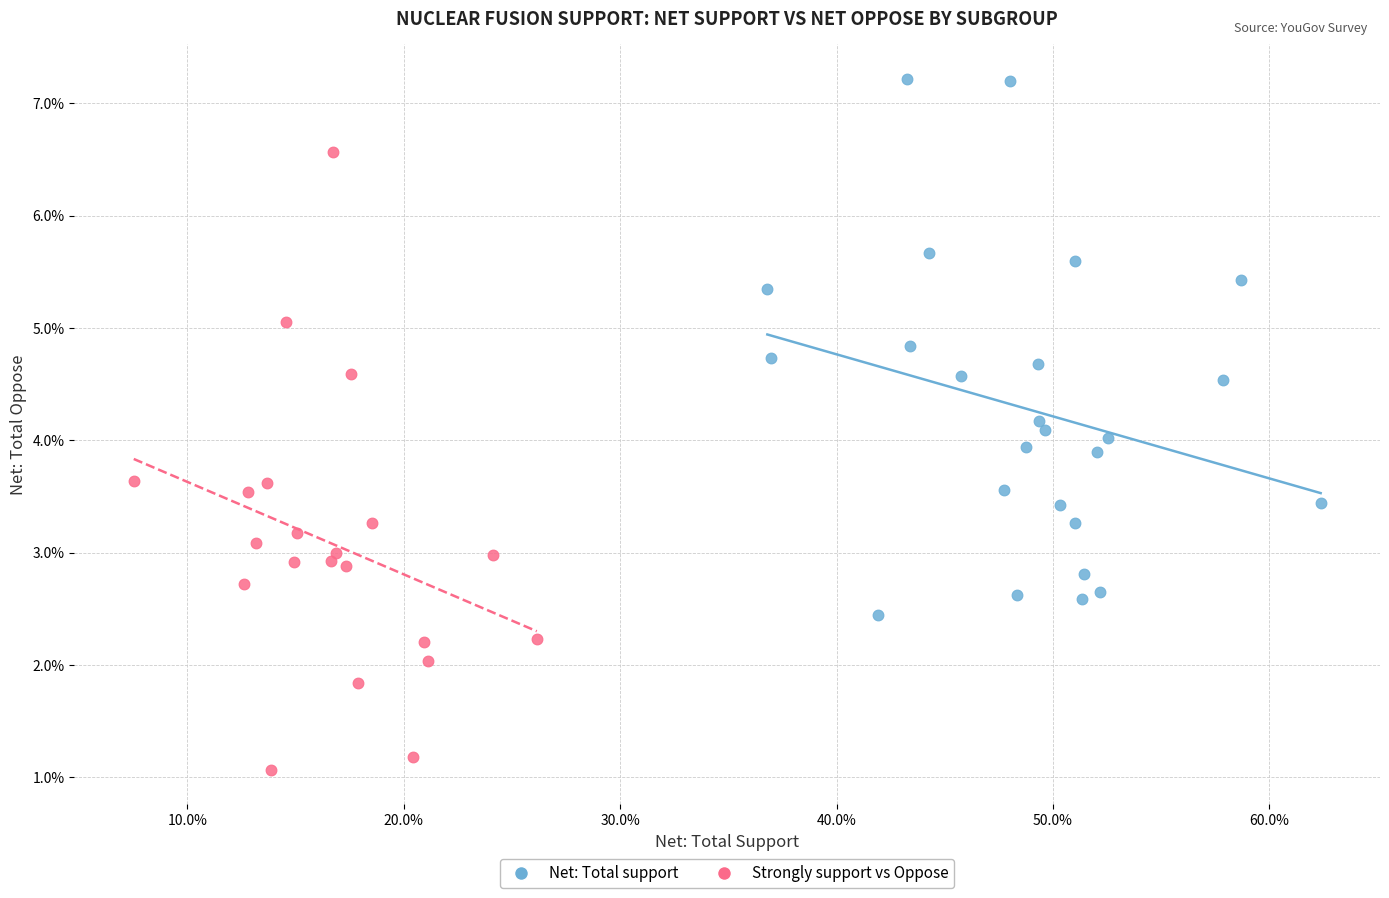

What are all the series names shown in the legend?

Net: Total support, Strongly support vs Oppose